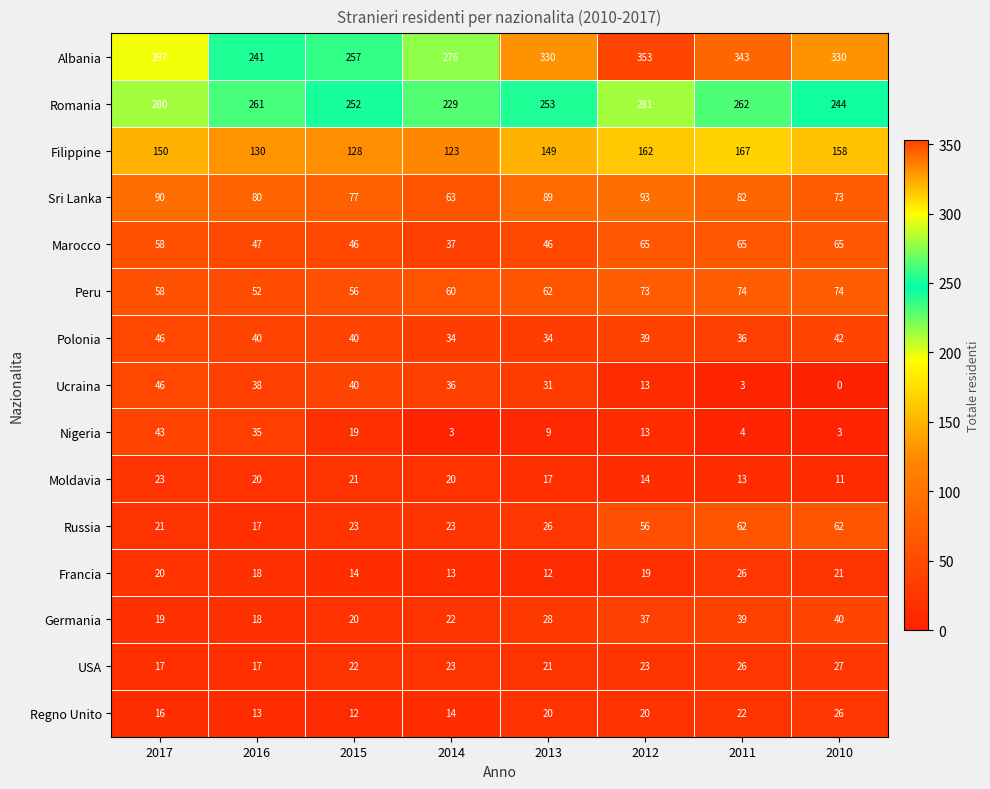

Is the value of Romania at 2015 greater than the value of Francia at 2014?

Yes